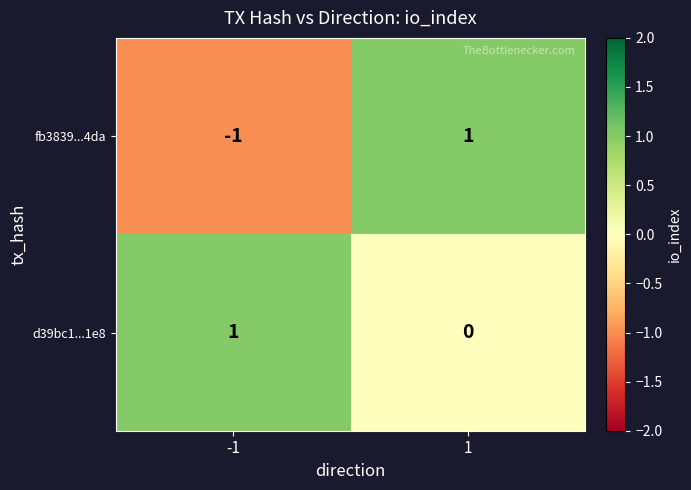

At which category is the sum across all series the highest?

1